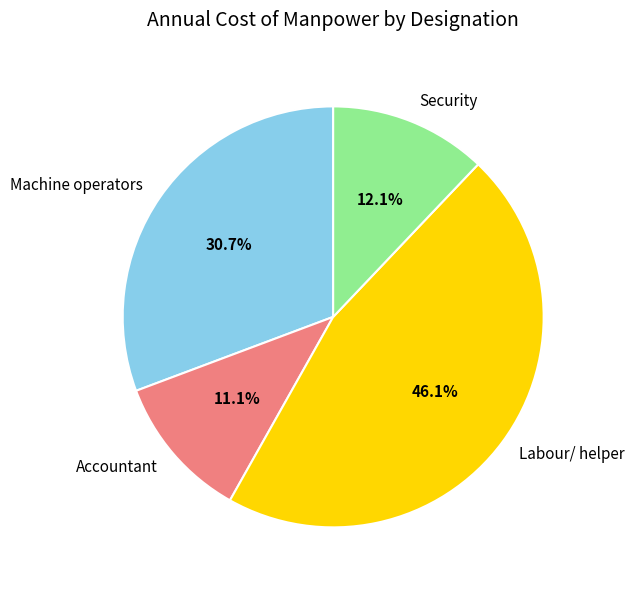

True or false: Labour/ helper accounts for 46% of the total.

True